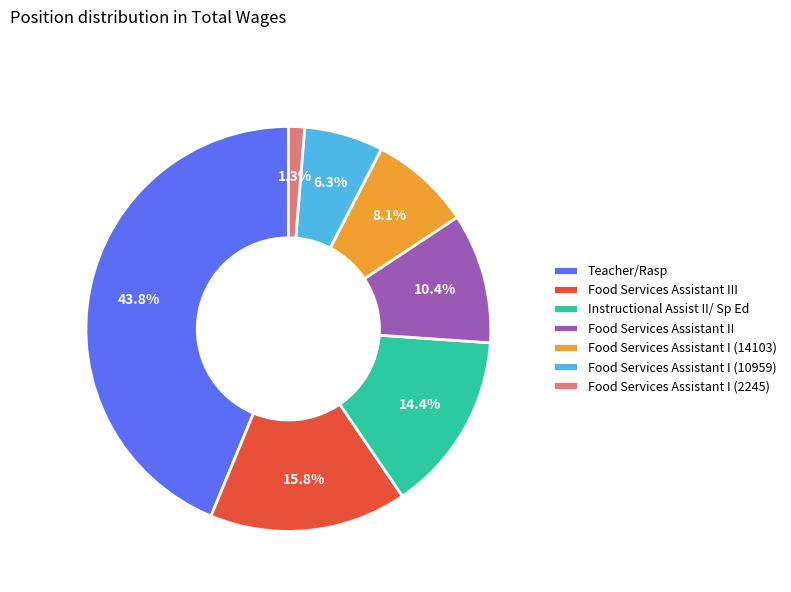

Which has a higher value, Food Services Assistant I (10959) or Food Services Assistant III?

Food Services Assistant III